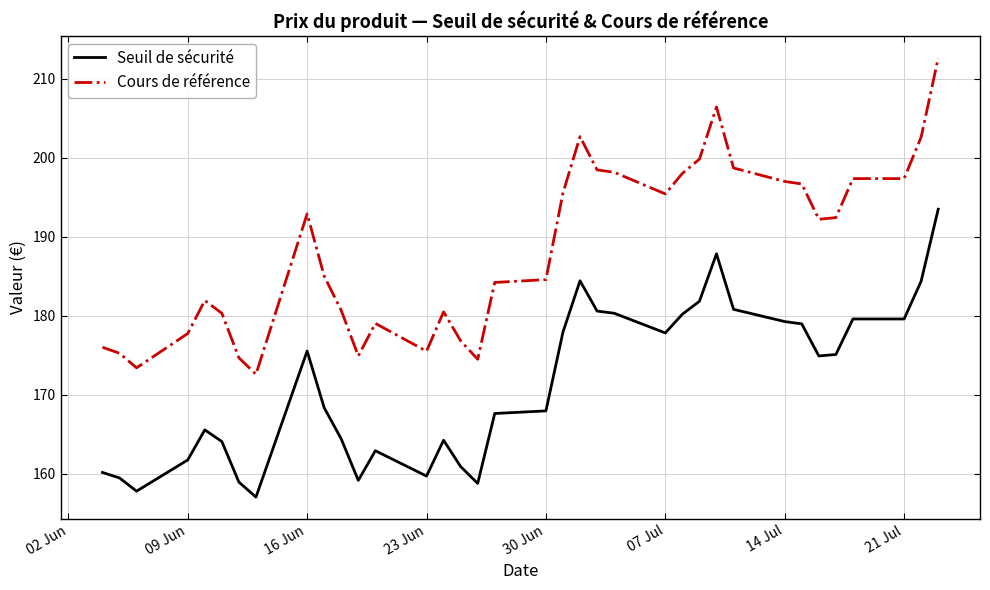

True or false: Seuil de sécurité and Cours de référence intersect in this chart.

False